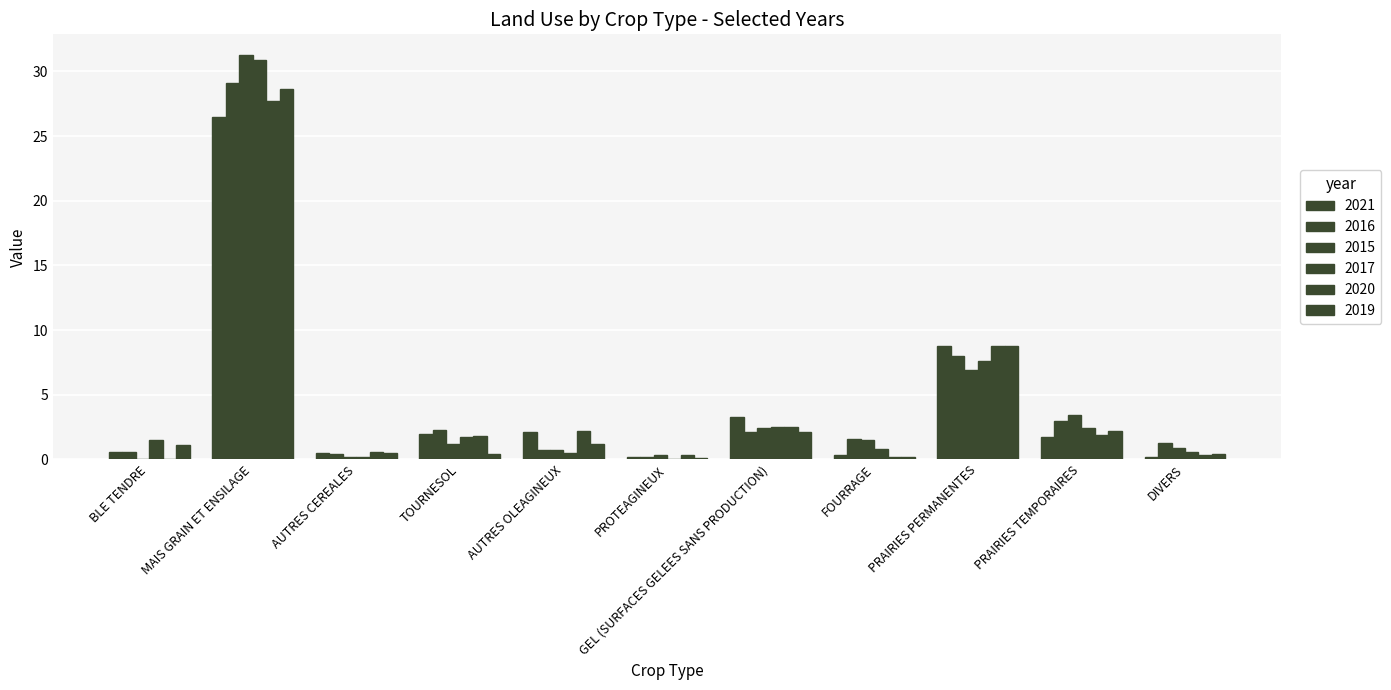

Rank the series at MAIS GRAIN ET ENSILAGE from highest to lowest value.

2015, 2017, 2016, 2019, 2020, 2021